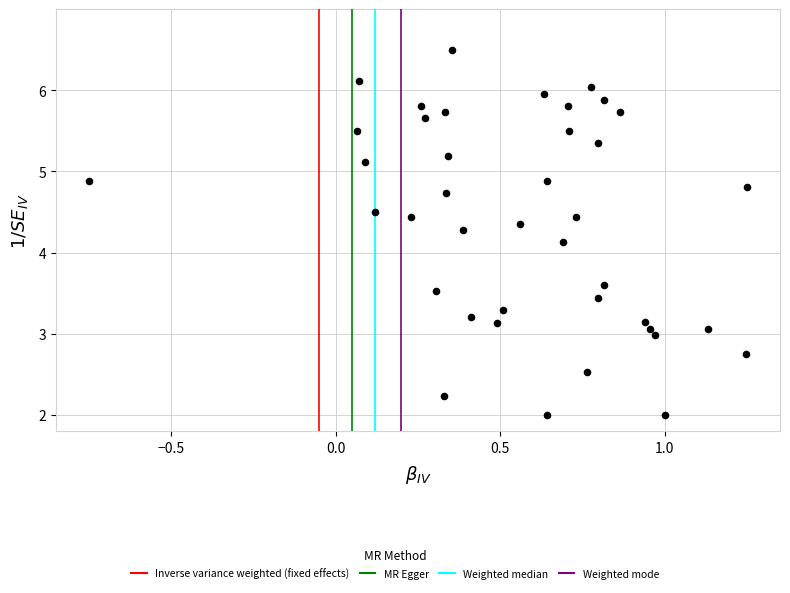

What Y value in the scatter plot is closest to 4?

4.1